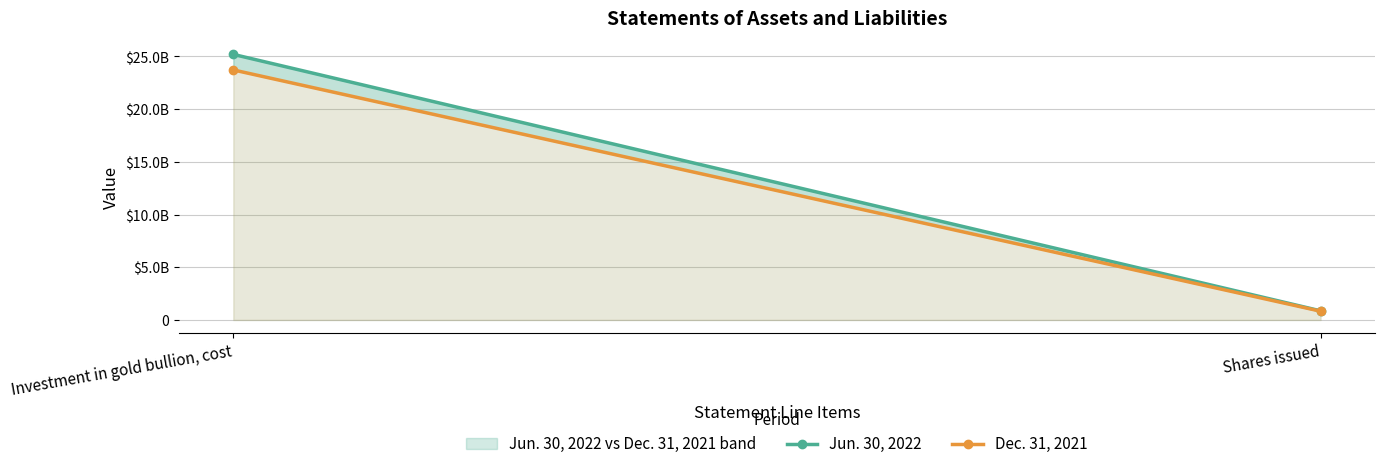

What is the label of the 1st point from the right?

Shares issued